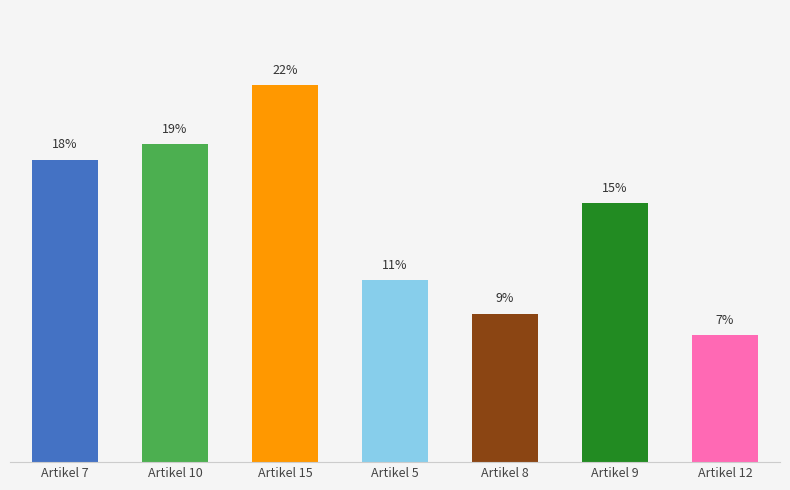

Are the bars horizontal?

No